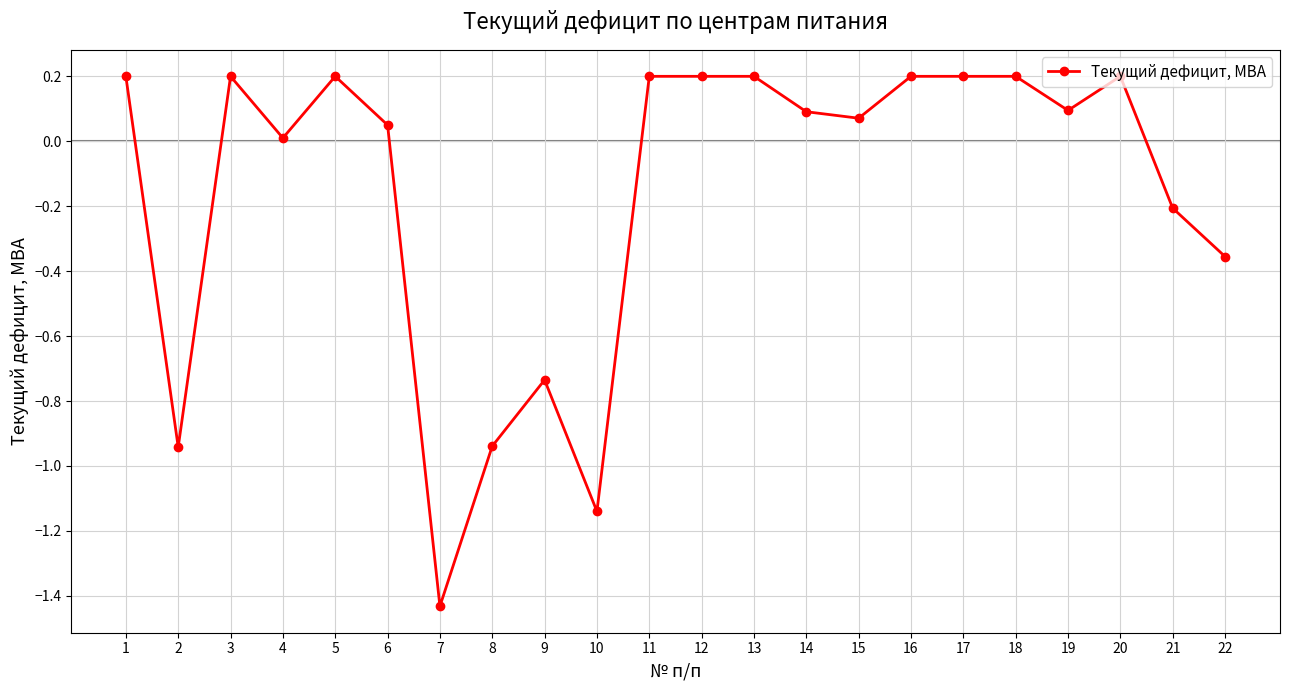

What is the sum of all values?

-3.4